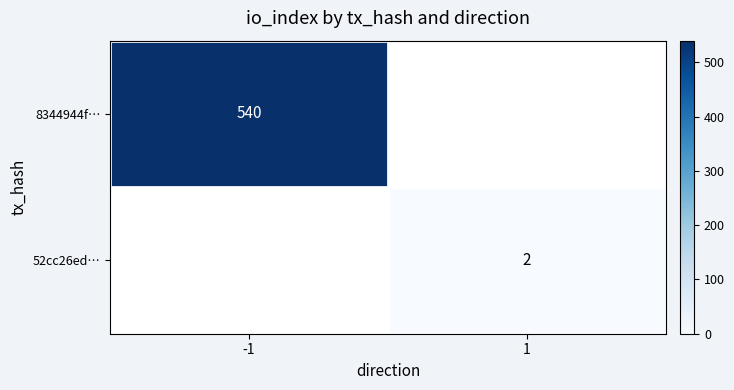

What is the smallest value displayed?

2.0